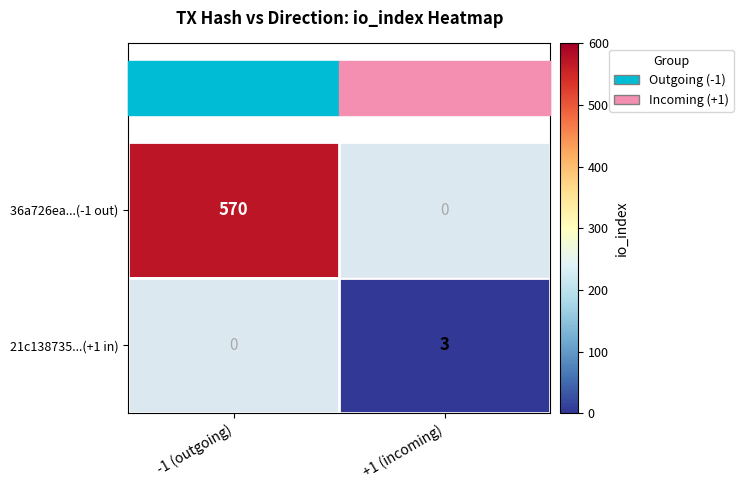

At how many categories does at least one series exceed 534?

1